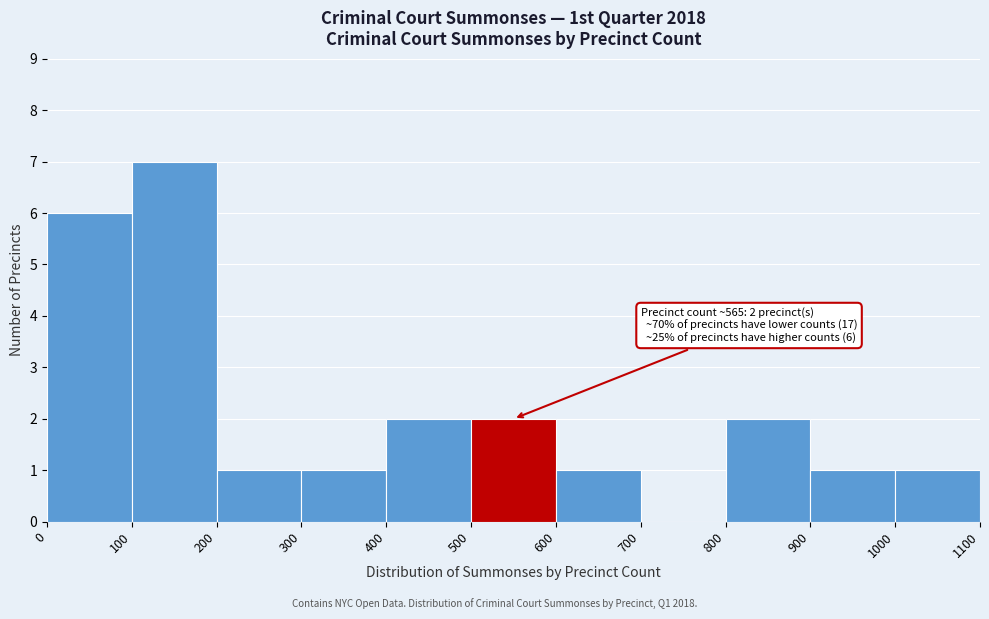

Over which range of the x-axis is the bar tallest?

100 to 200